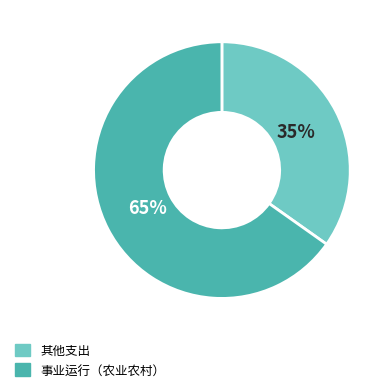

Is there any slice that represents more than half of the pie?

Yes